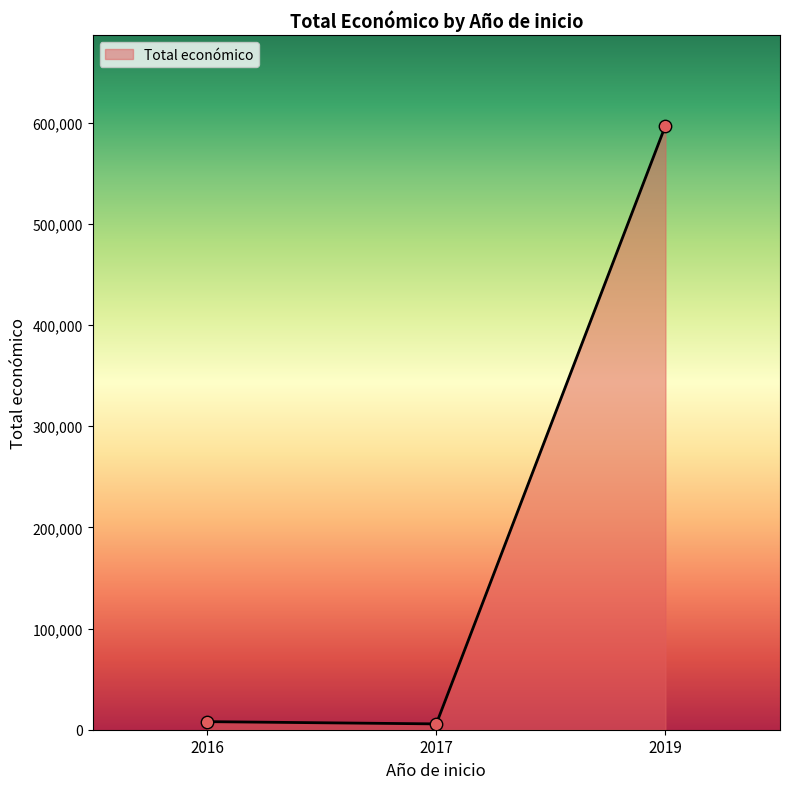

What is the ratio of the value at 2019 to the value at 2016?

74.8